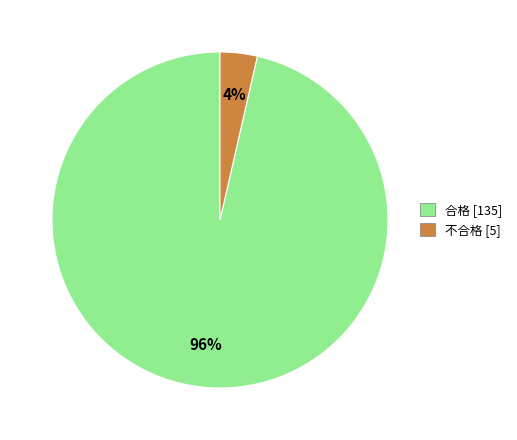

Between 合格 and 不合格, which is larger?

合格